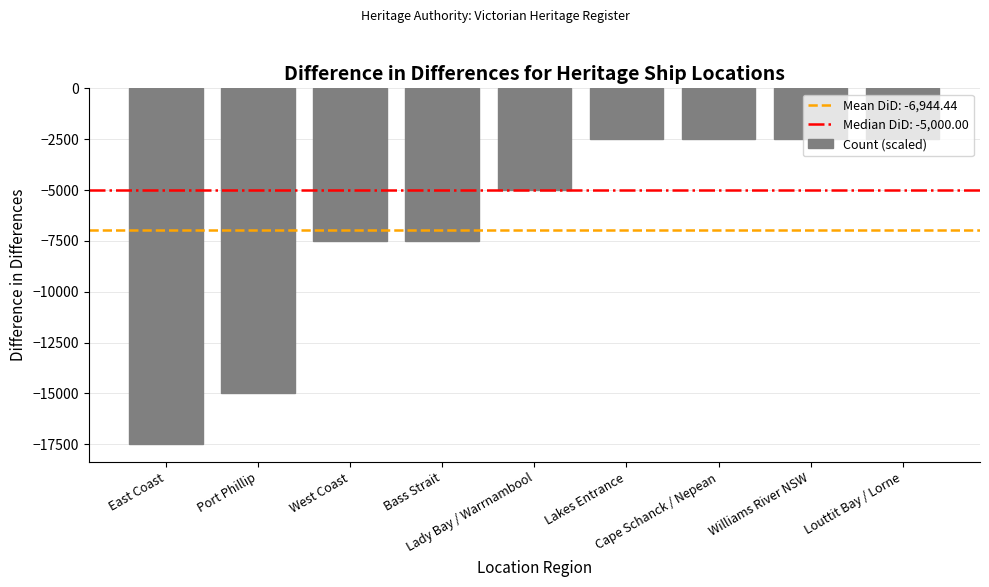

What is the difference between the maximum and minimum values?

15000